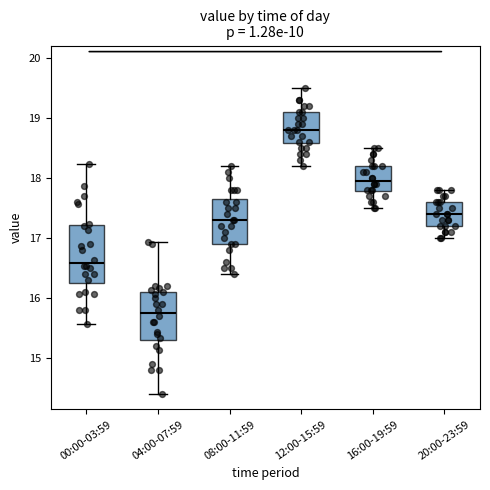

Reading left to right, read every box against the y-axis: the position of its median line, the range the box covers, and the ends of its whiskers. The values are not printed on the chart, so give them approximately, as read against the axis.

00:00-03:59: median 16.6, box 16.3 to 17.2, whiskers 15.6 to 18.2
04:00-07:59: median 15.8, box 15.3 to 16.1, whiskers 14.4 to 16.9
08:00-11:59: median 17.3, box 16.9 to 17.7, whiskers 16.4 to 18.2
12:00-15:59: median 18.8, box 18.6 to 19.1, whiskers 18.2 to 19.5
16:00-19:59: median 18.0, box 17.8 to 18.2, whiskers 17.5 to 18.5
20:00-23:59: median 17.4, box 17.2 to 17.6, whiskers 17.0 to 17.8